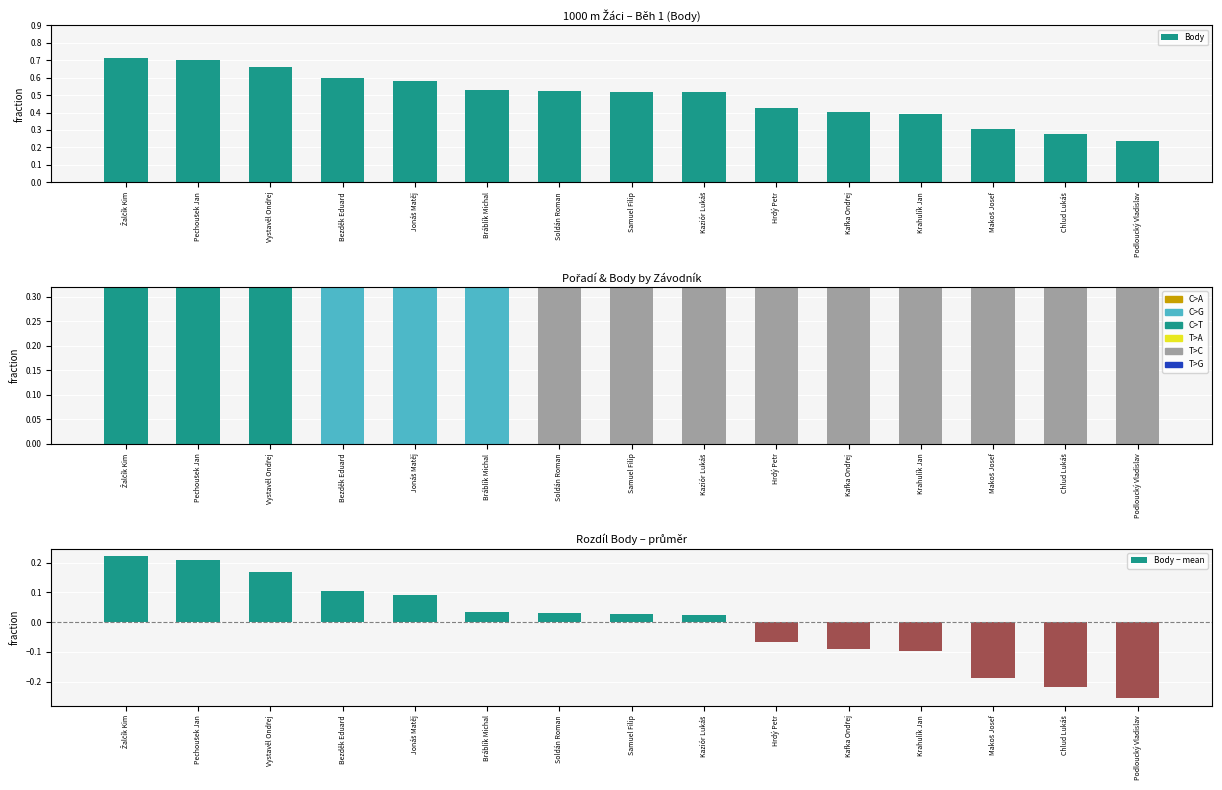

Count the Body values in the range 0 to 1.

15